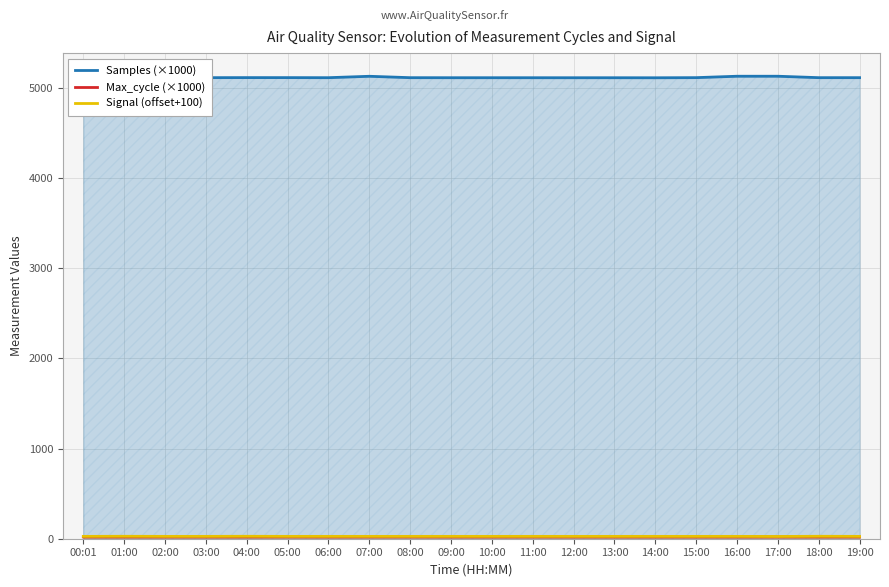

What is the smallest value displayed?

20.0